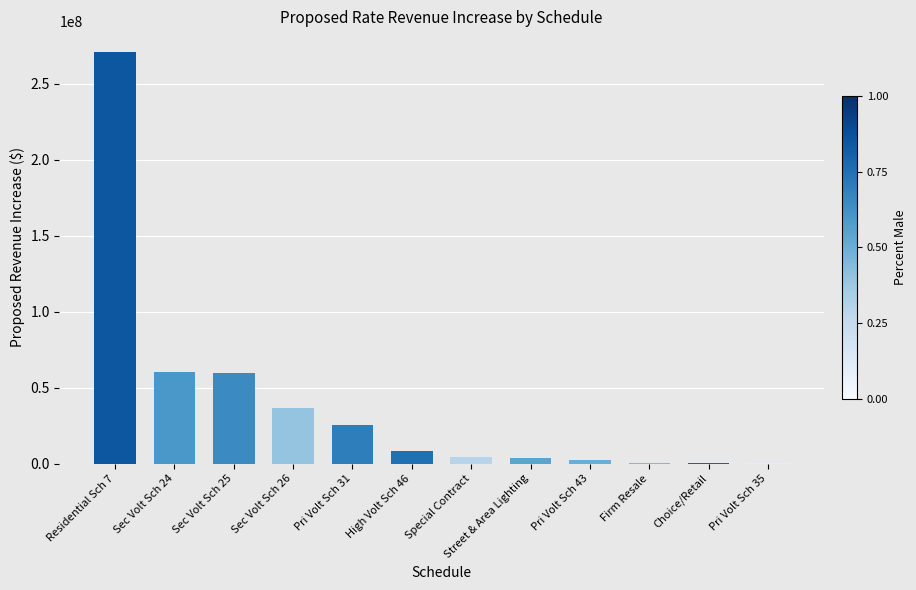

At which category does the chart reach its peak across all series?

Residential Sch 7